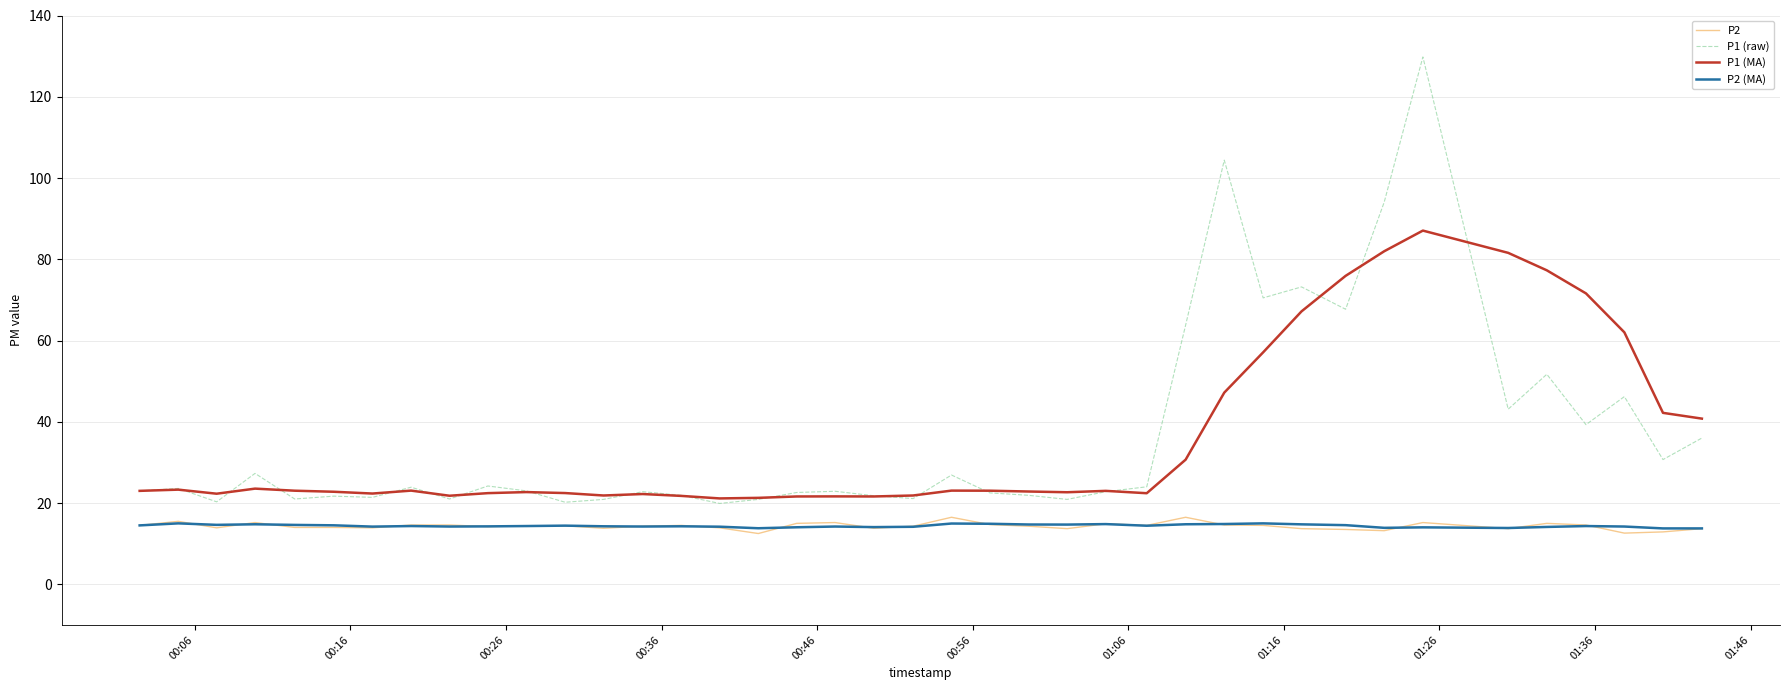

True or false: P2 and P1 (MA) intersect in this chart.

False